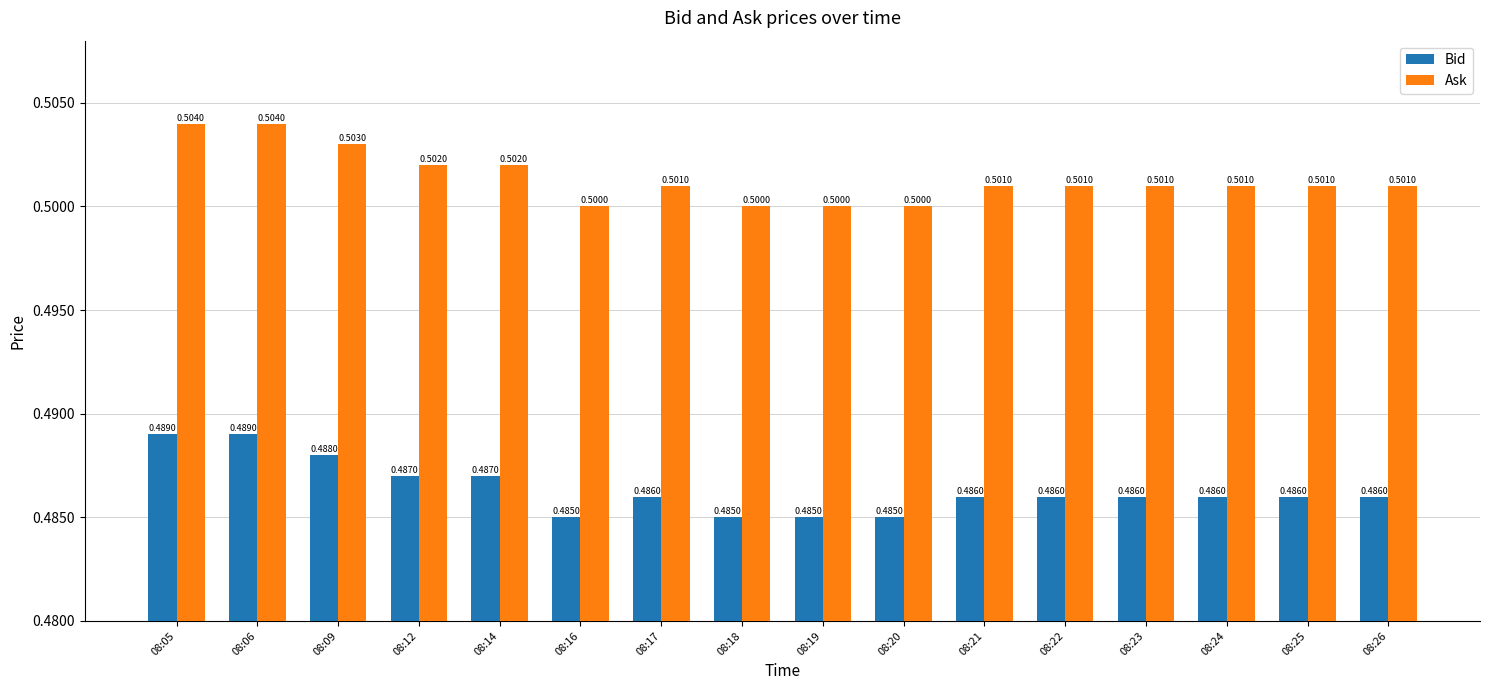

True or false: Ask has a value of 0.8 at 08:17.

False